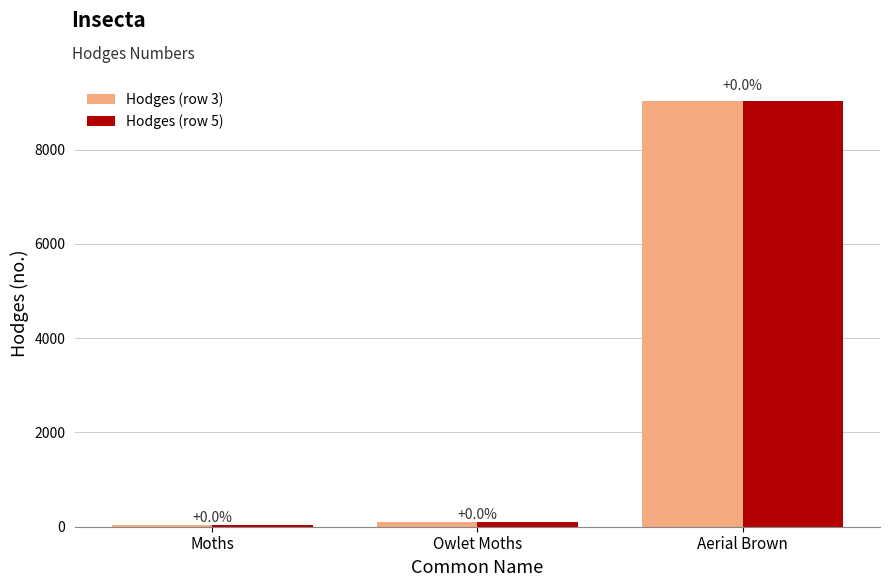

Which category has the lowest value across all series?

Moths